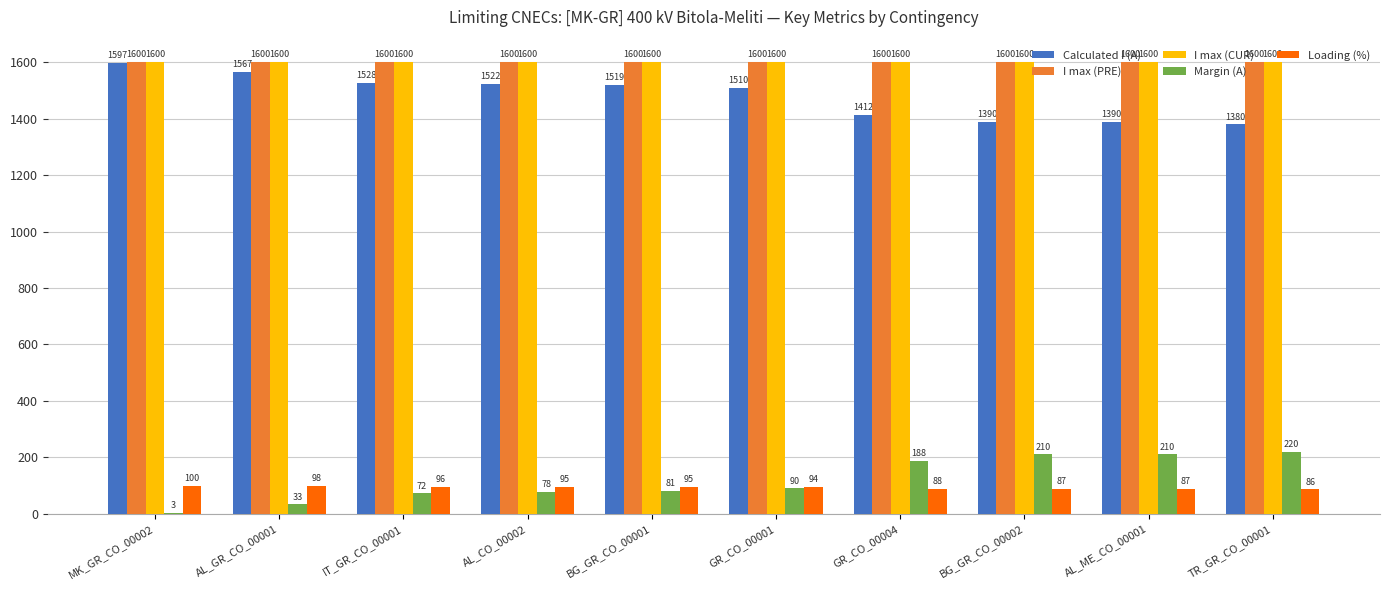

At which category is the sum across all series the highest?

MK_GR_CO_00002